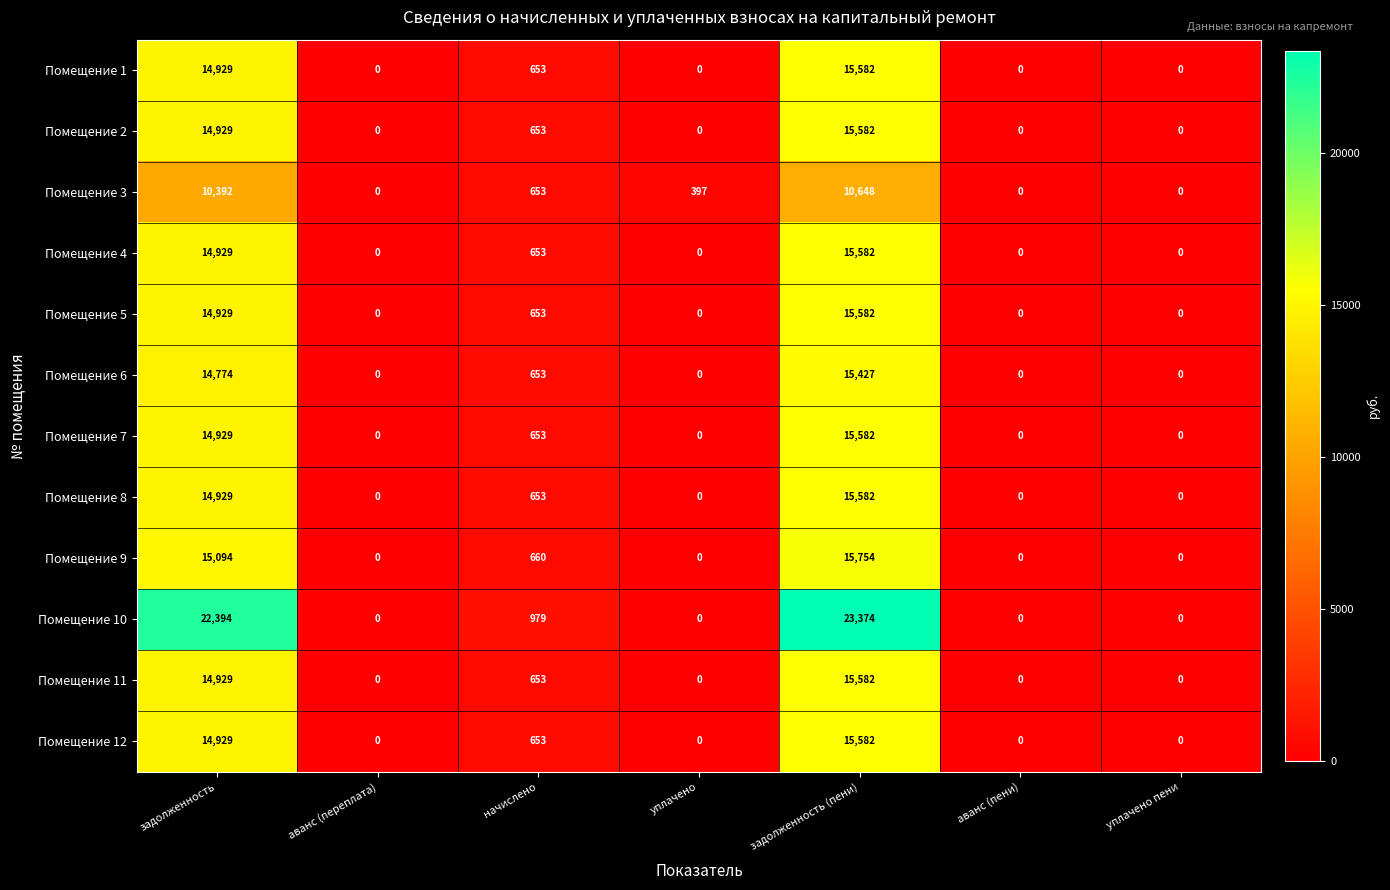

What value does the Помещение 7 series have at задолженность, to the nearest 100?

14900